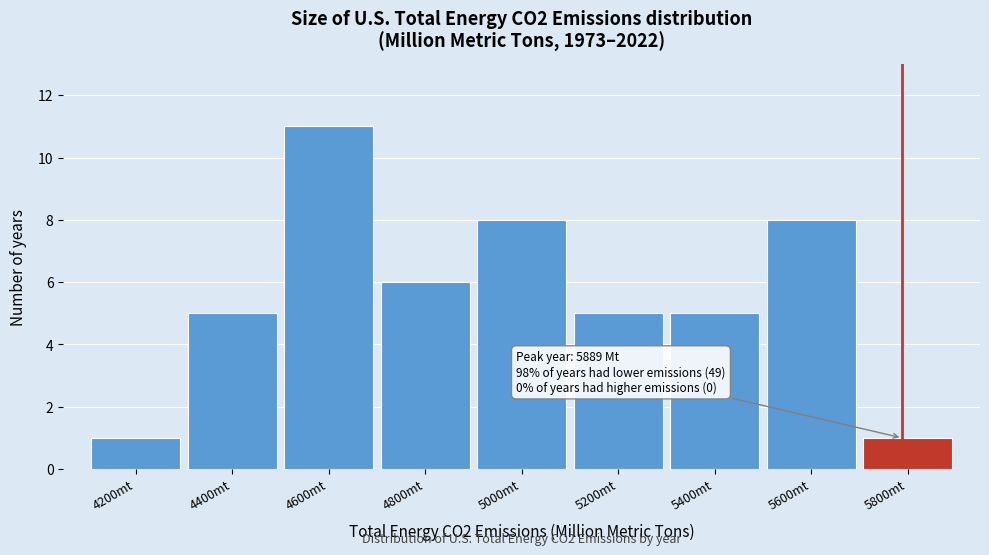

Reading left to right, extract all data points from this chart.

1	5	11	6	8	5	5	8	1